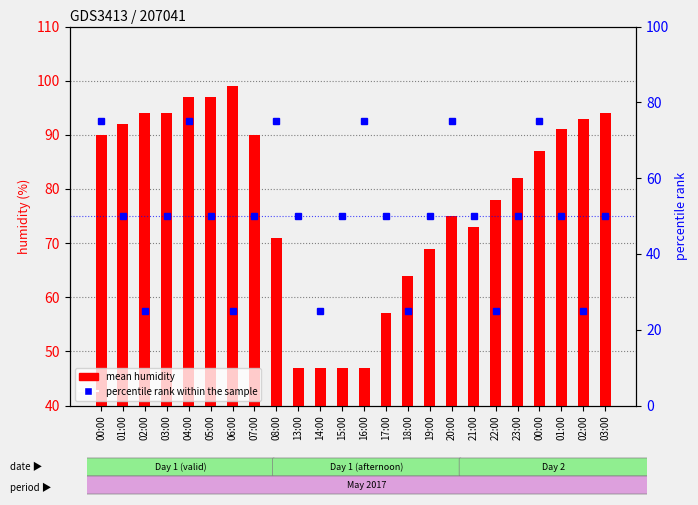

Reading left to right, transcribe all the data shown in this chart.

mean humidity: 00:00=90	01:00=92	02:00=94	03:00=94	04:00=97	05:00=97	06:00=99	07:00=90	08:00=71	13:00=47	14:00=47	15:00=47	16:00=47	17:00=57	18:00=64	19:00=69	20:00=75	21:00=73	22:00=78	23:00=82	00:00=87	01:00=91	02:00=93	03:00=94
percentile rank within the sample: 00:00=75	01:00=50	02:00=25	03:00=50	04:00=75	05:00=50	06:00=25	07:00=50	08:00=75	13:00=50	14:00=25	15:00=50	16:00=75	17:00=50	18:00=25	19:00=50	20:00=75	21:00=50	22:00=25	23:00=50	00:00=75	01:00=50	02:00=25	03:00=50